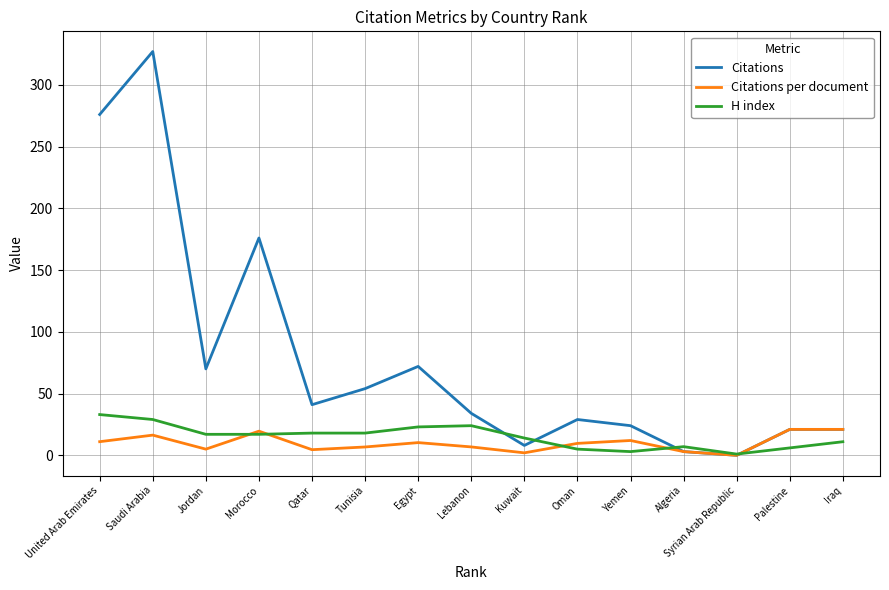

What is the difference between the second highest and minimum values in the H index series?

28.0